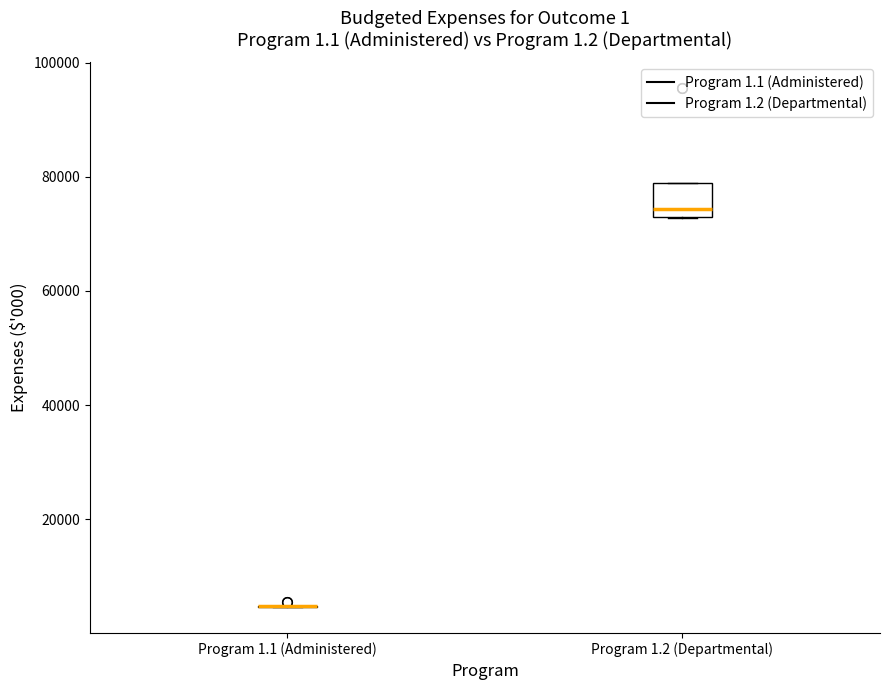

Reading left to right, read every box against the y-axis: the position of its median line, the range the box covers, and the ends of its whiskers. The values are not printed on the chart, so give them approximately, as read against the axis.

Program 1.1 (Administered): box collapsed to a line at 4000, whiskers 4000 to 4000
Program 1.2 (Departmental): median 74000 (just above the box's lower edge), box 74000 to 78000, whiskers 72000 to 78000